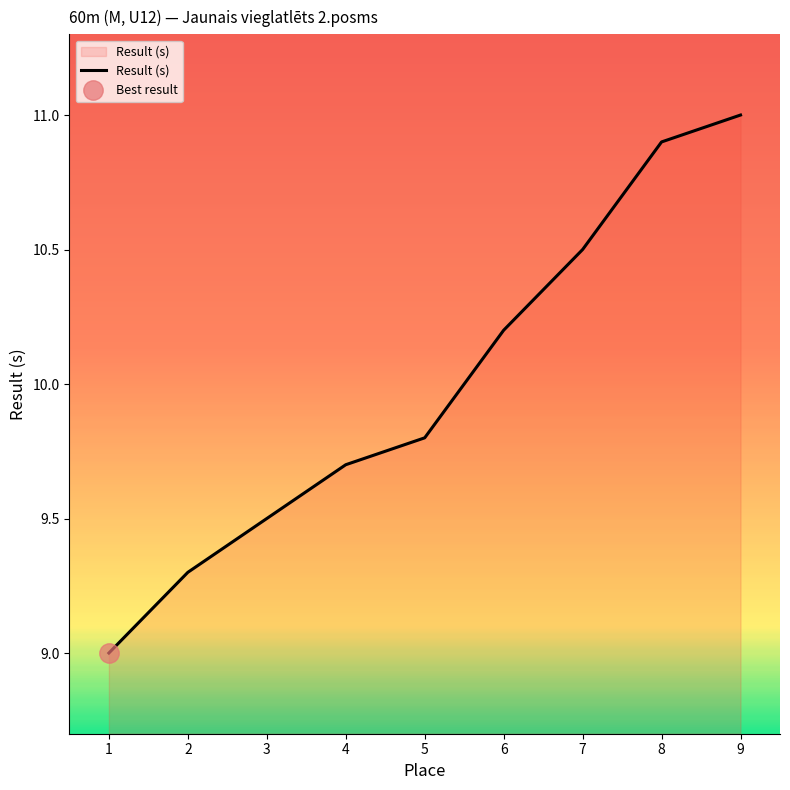

Rank the categories by value from highest to lowest.

9, 8, 7, 6, 5, 4, 3, 2, 1